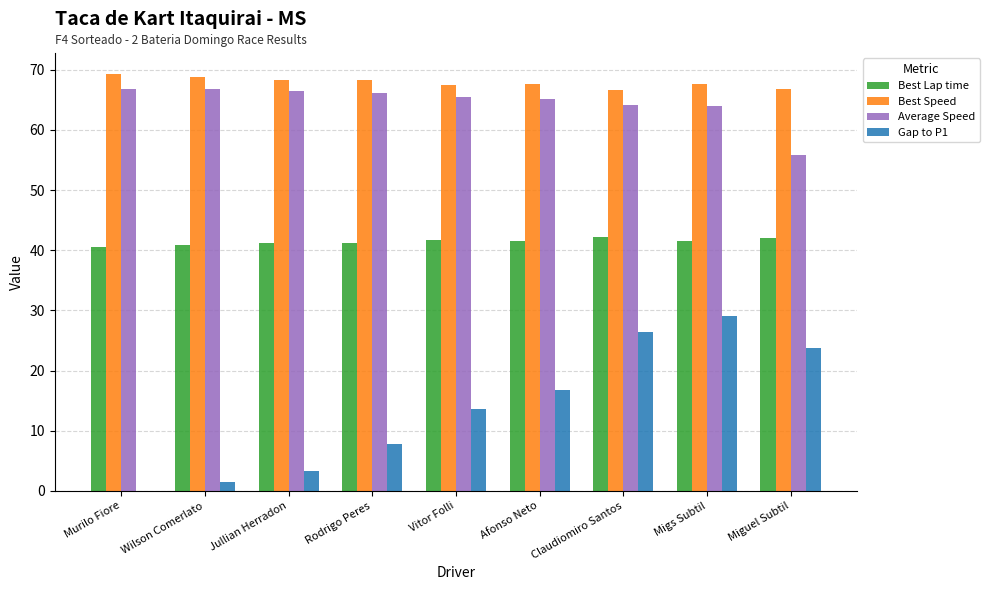

Between Murilo Fiore and Claudiomiro Santos, which series saw the biggest shift?

Gap to P1